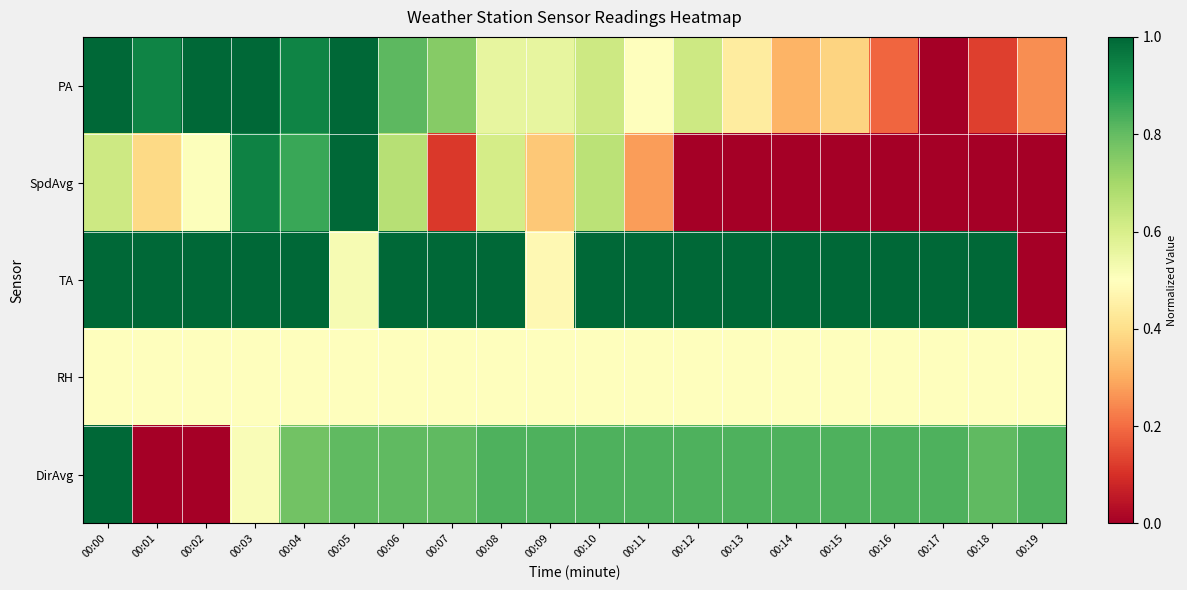

At how many categories does at least one series exceed 0?

20